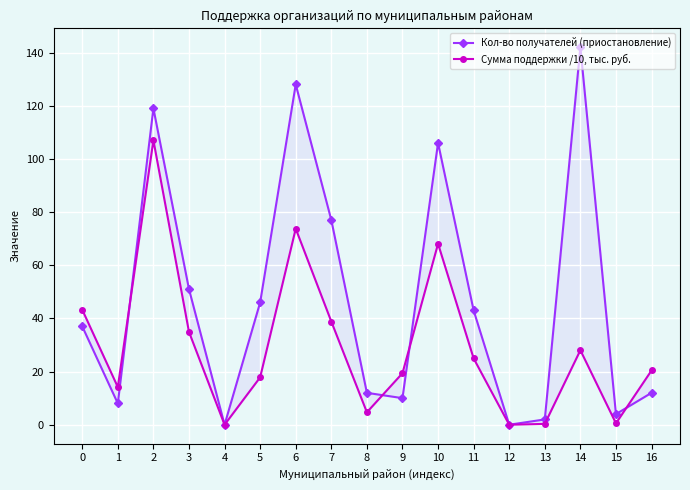

True or false: Кол-во получателей (приостановление) and Сумма поддержки /10, тыс. руб. cross at least once.

True